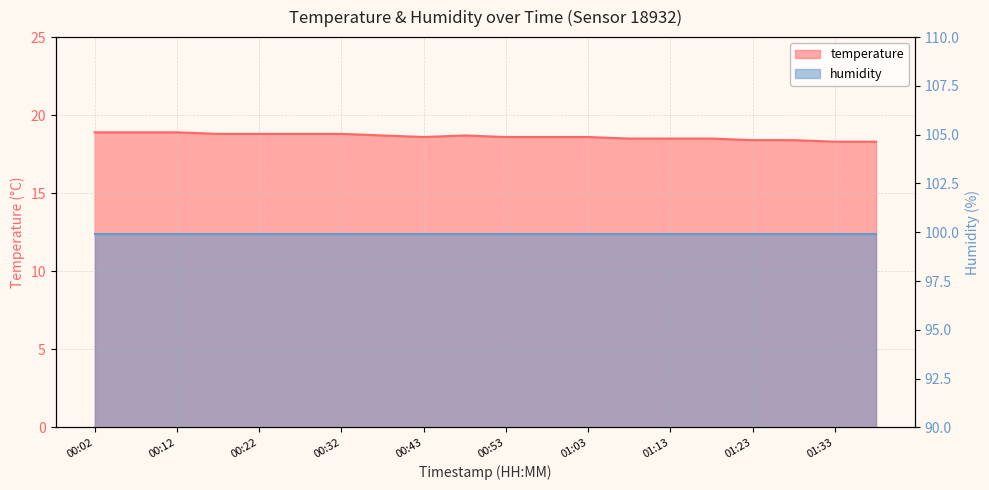

What is the approximate value at 00:02?

18.9